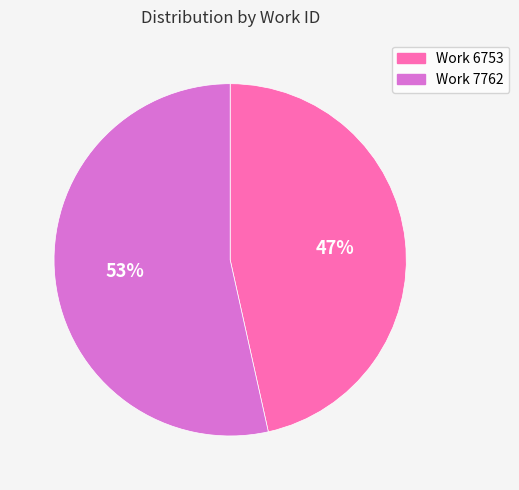

What is the majority slice?

Work 7762